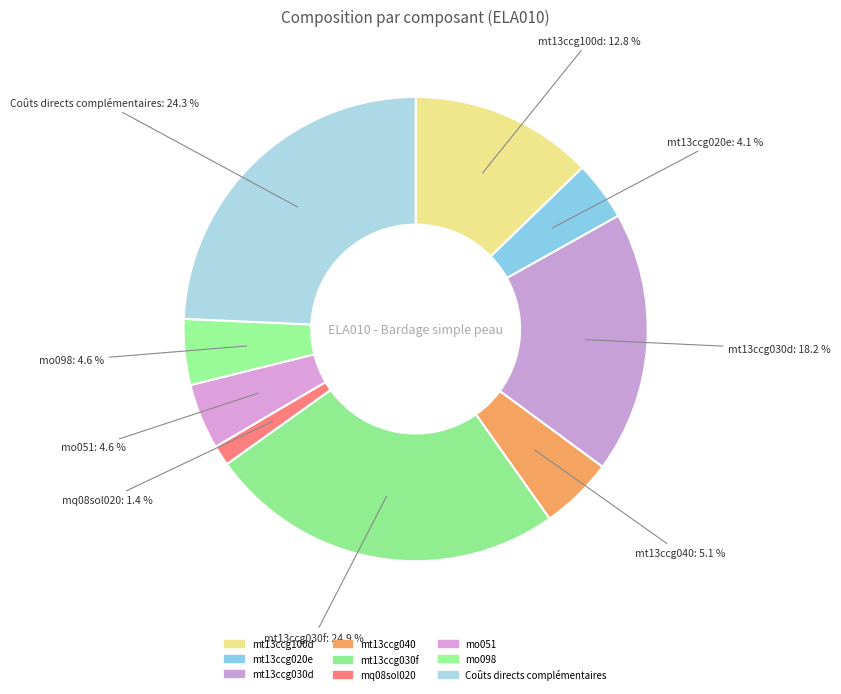

What is the smallest slice in the pie chart?

mq08sol020